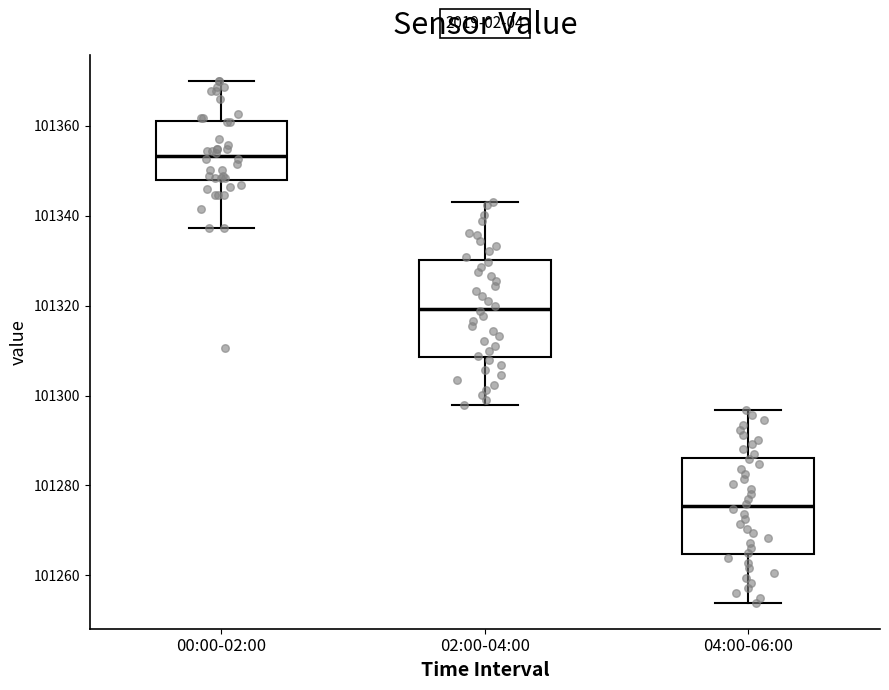

Where does the median line of the box for 02:00-04:00 sit on the y-axis? The values are not printed on the chart, so give them approximately, as read against the axis.

101320